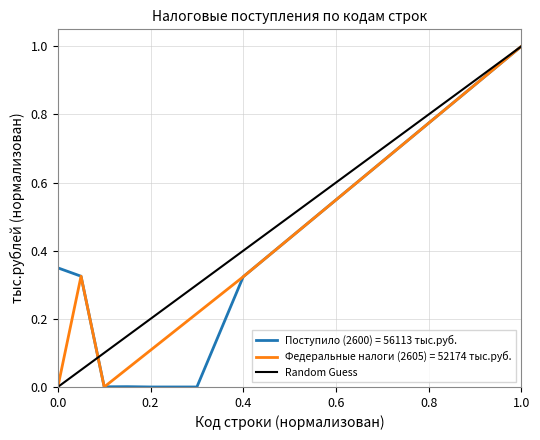

True or false: Федеральные налоги (2605) = 52174 тыс.руб. has a value of 0.1 at 0.2.

True